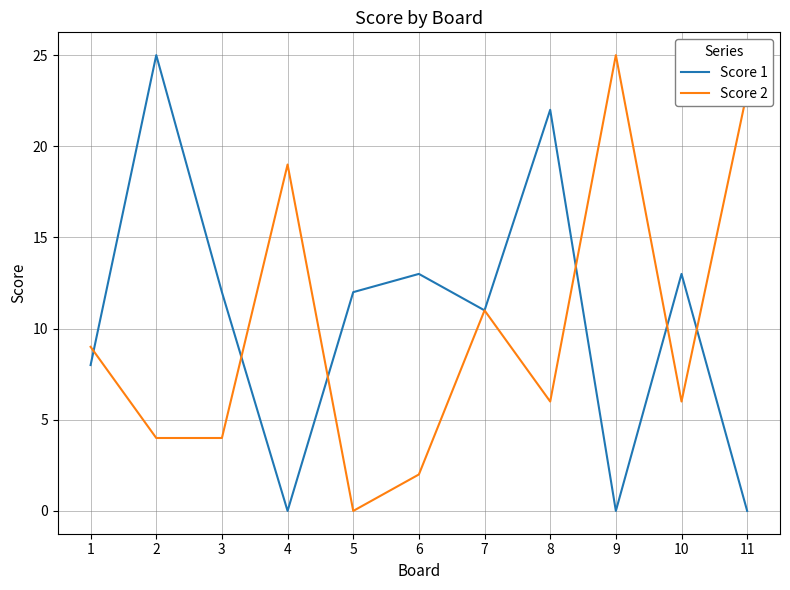

True or false: Score 2 and Score 1 cross at least once.

True